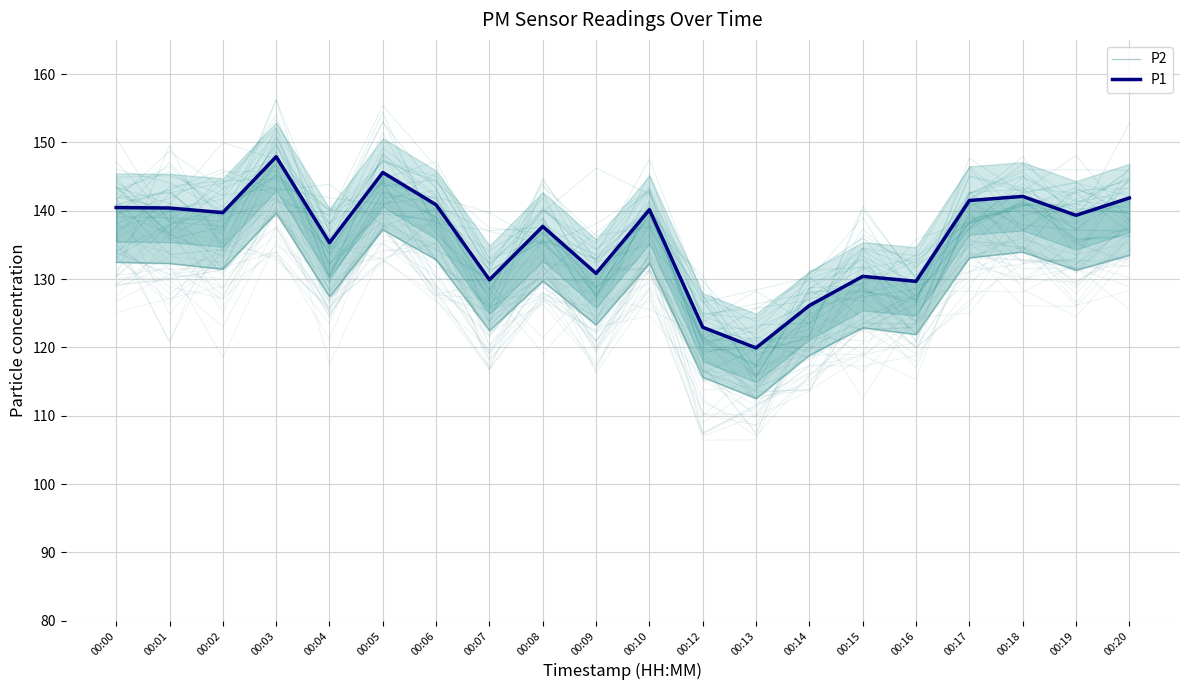

True or false: P2 and P1 intersect in this chart.

False